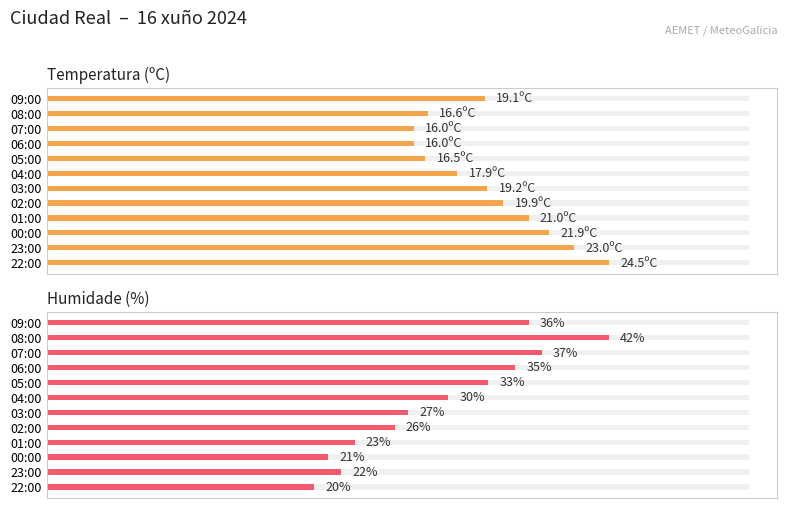

List the series in order of their peak value, highest first.

Humidade (%), Temperatura (ºC)